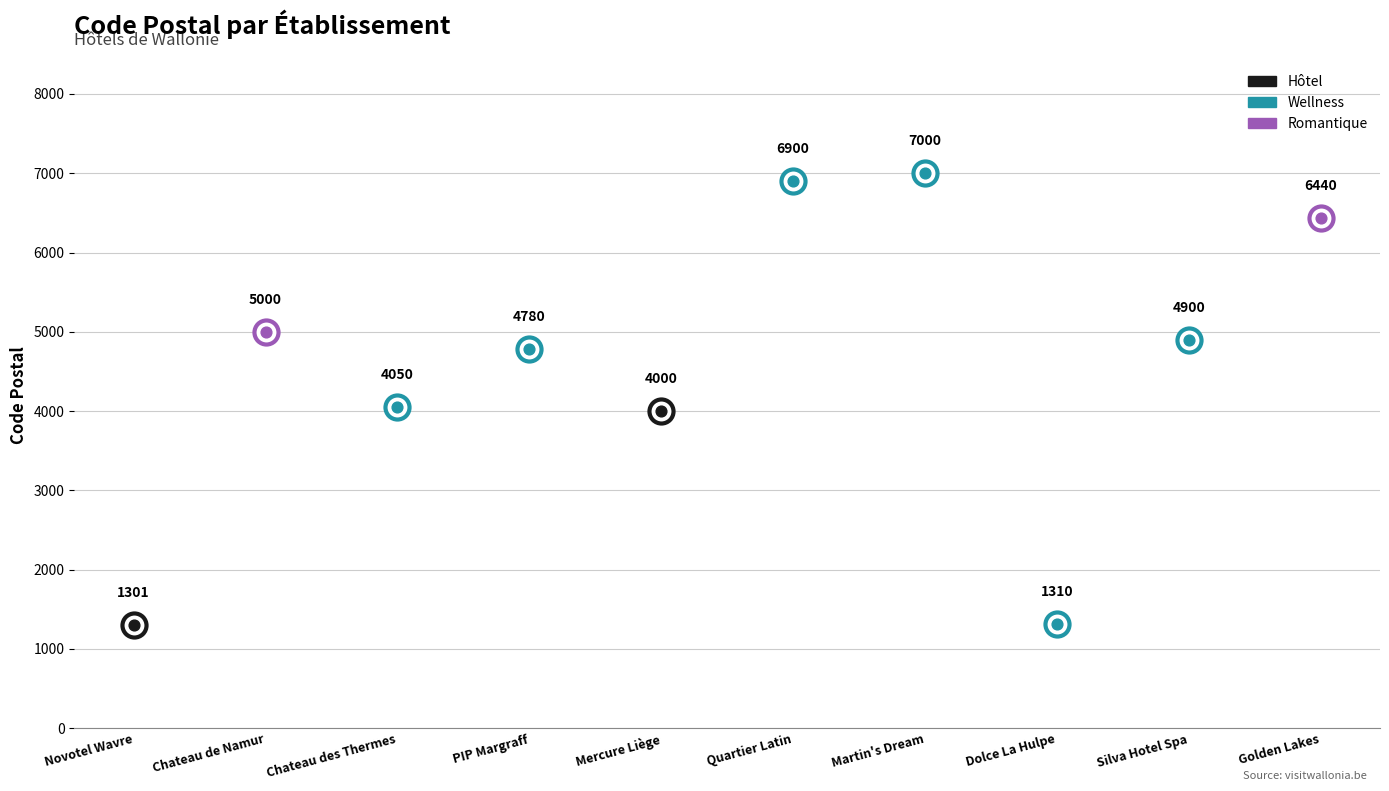

What is the change in value from PIP Margraff to Silva Hotel Spa?

+120